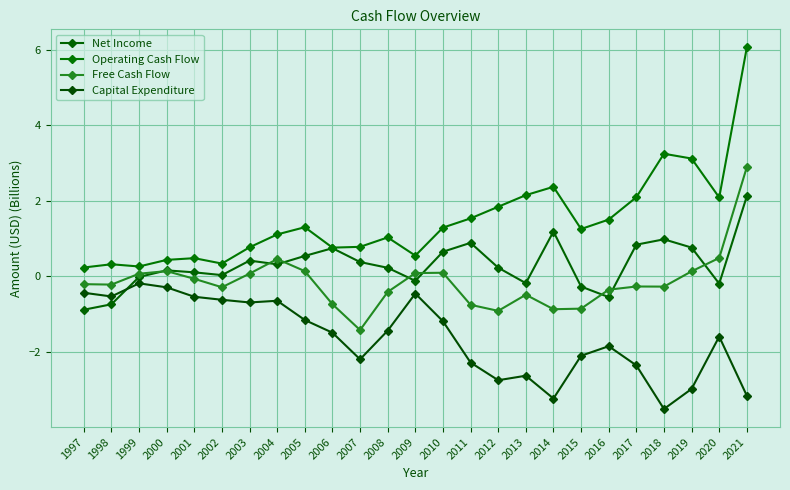

True or false: Free Cash Flow has more than 2 interior local peaks.

True